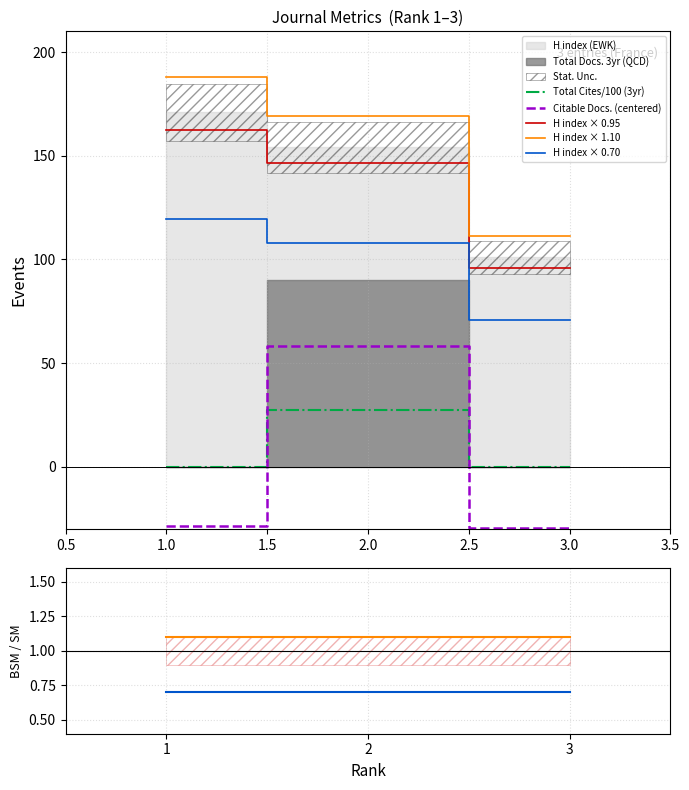

How many data points in H index are less than 146?

1